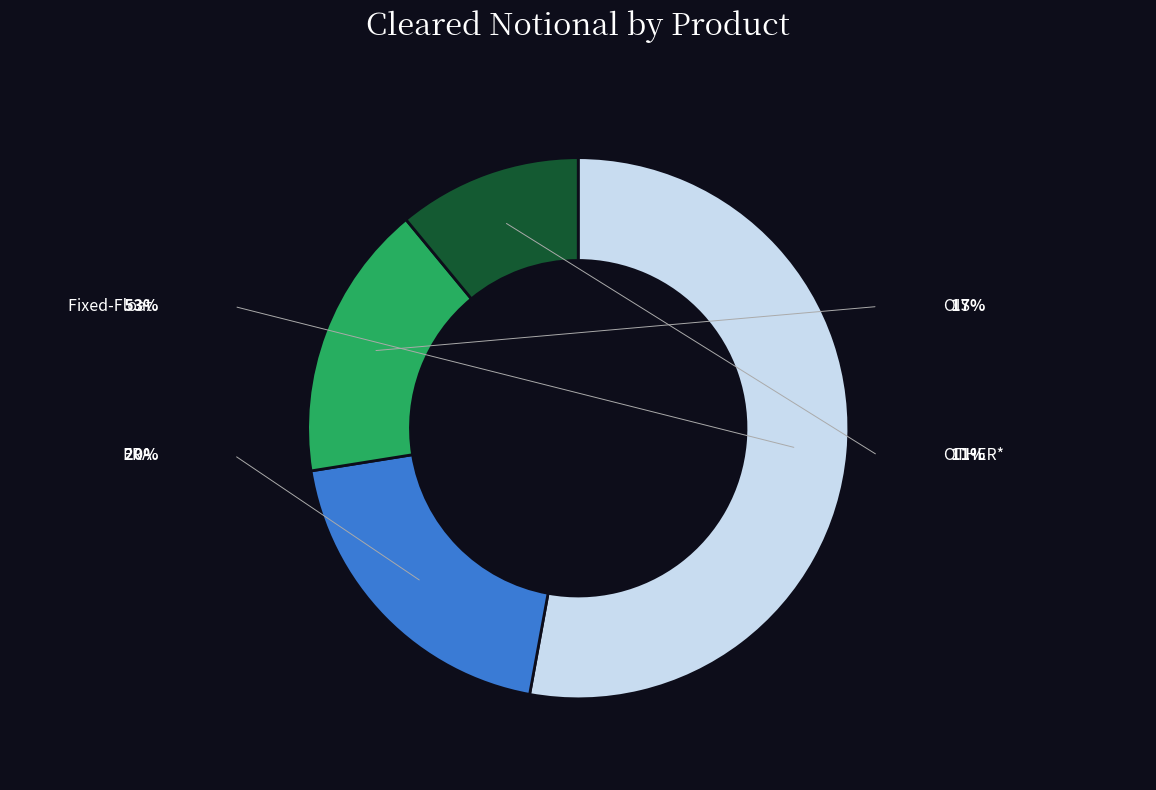

Rank the categories by value from highest to lowest.

Fixed-Float, FRA, OIS, OTHER*